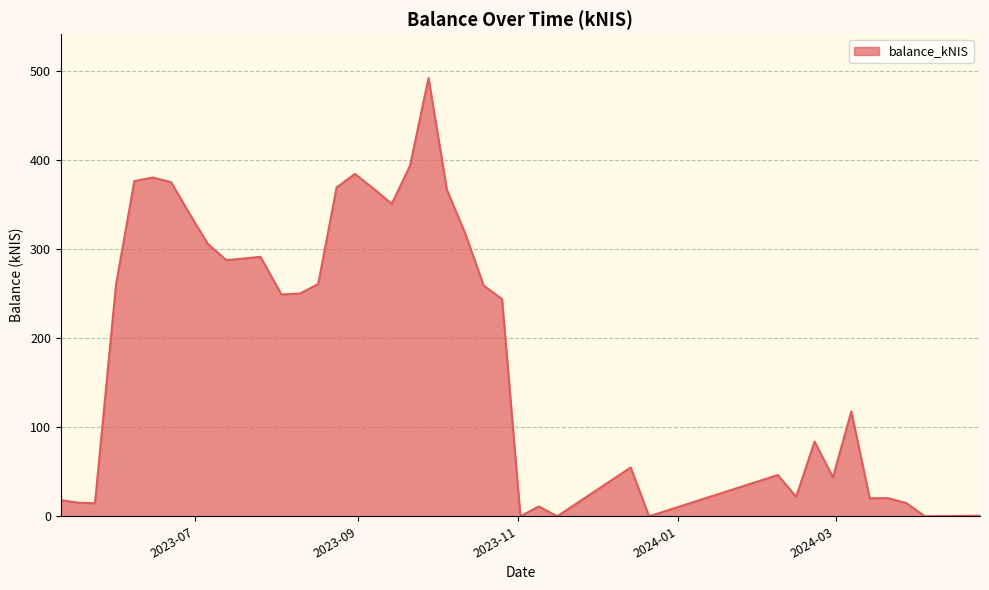

Rank the categories by value from lowest to highest.

2023-11-02, 2023-11-16, 2023-12-21, 2024-04-04, 2024-04-25, 2023-11-09, 2023-05-24, 2024-03-28, 2023-05-18, 2023-05-11, 2024-03-14, 2024-03-21, 2024-02-15, 2024-02-29, 2024-02-08, 2023-12-14, 2024-02-22, 2024-03-07, 2023-10-26, 2023-08-03, 2023-08-10, 2023-10-19, 2023-06-01, 2023-08-17, 2023-07-13, 2023-07-20, 2023-07-26, 2023-07-06, 2023-10-12, 2023-06-29, 2023-09-14, 2023-10-05, 2023-09-07, 2023-08-24, 2023-06-22, 2023-06-08, 2023-06-15, 2023-08-31, 2023-09-21, 2023-09-28